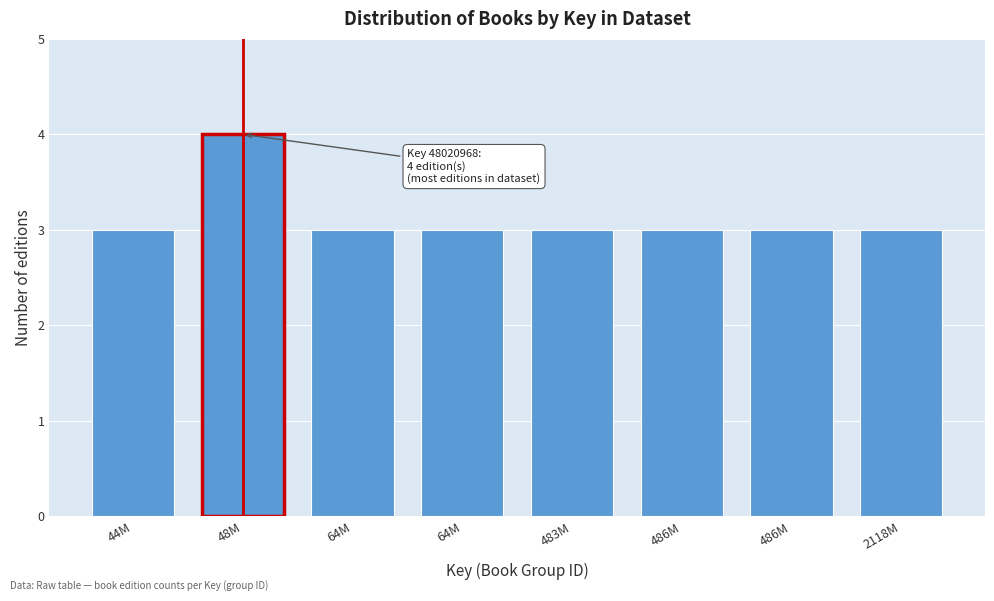

How many data points does each series have?

8